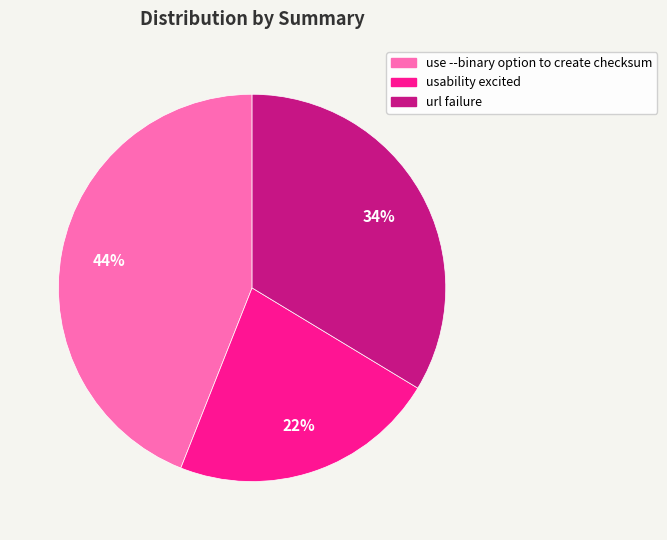

Rank the categories by value from highest to lowest.

use --binary option to create checksum, url failure, usability excited